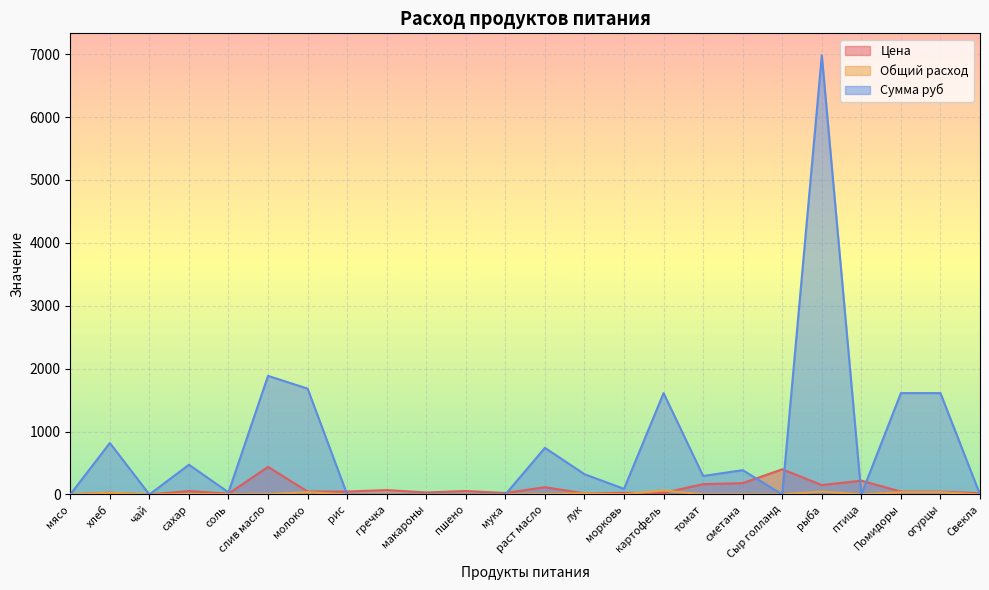

How many values in Общий расход are above zero?

14